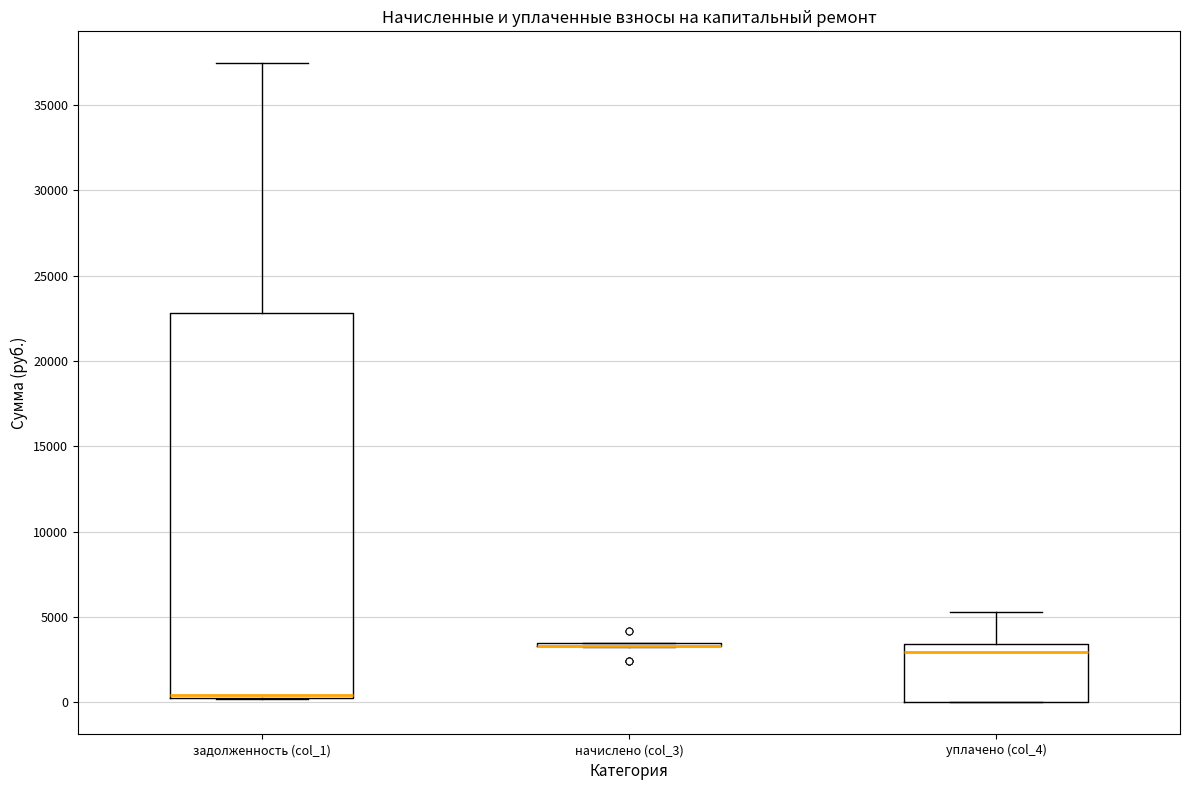

Reading left to right, transcribe this box plot: for each box, give where its median line is, the range the box spans, and where its two whiskers end, as read against the y-axis. The values are not printed on the chart, so give them approximately, as read against the axis.

задолженность (col_1): median 500 (drawn on the box's lower edge), box 500 to 23000, whiskers 0 to 37500
начислено (col_3): box collapsed to a line at 3500, whiskers 3500 to 3500
уплачено (col_4): median 3000, box 0 to 3500, whiskers 0 to 5500